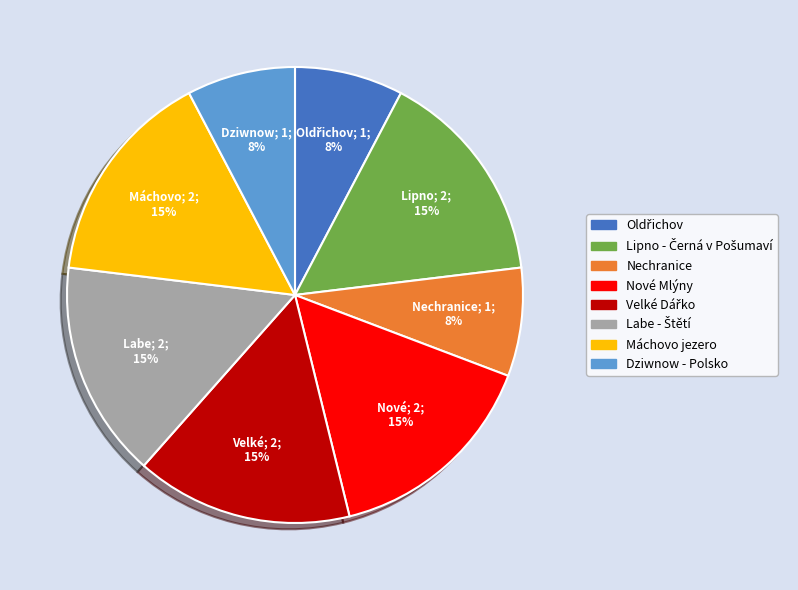

True or false: Dziwnow - Polsko accounts for 22% of the total.

False